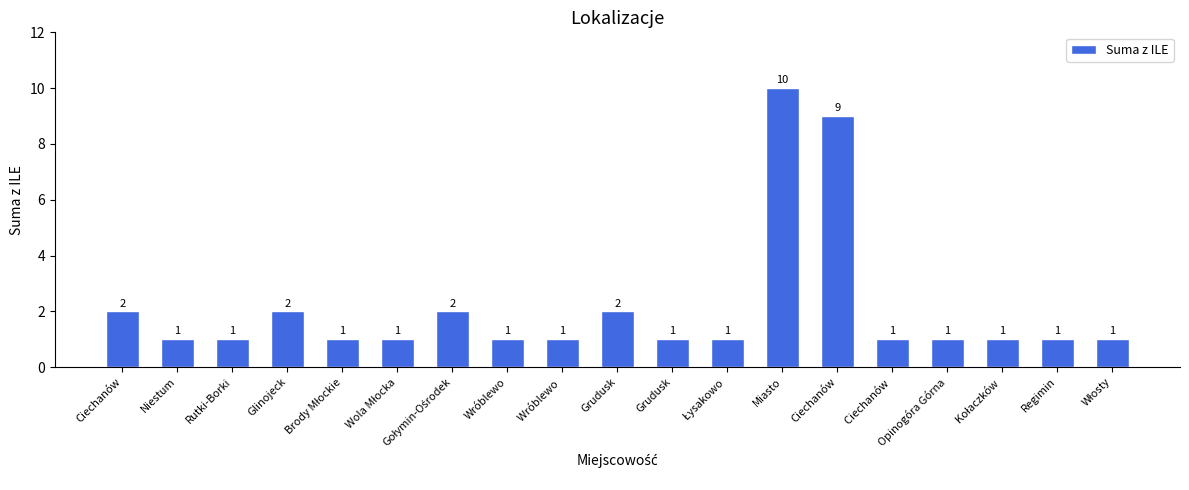

Is it true that the value at Grudusk is 1?

False